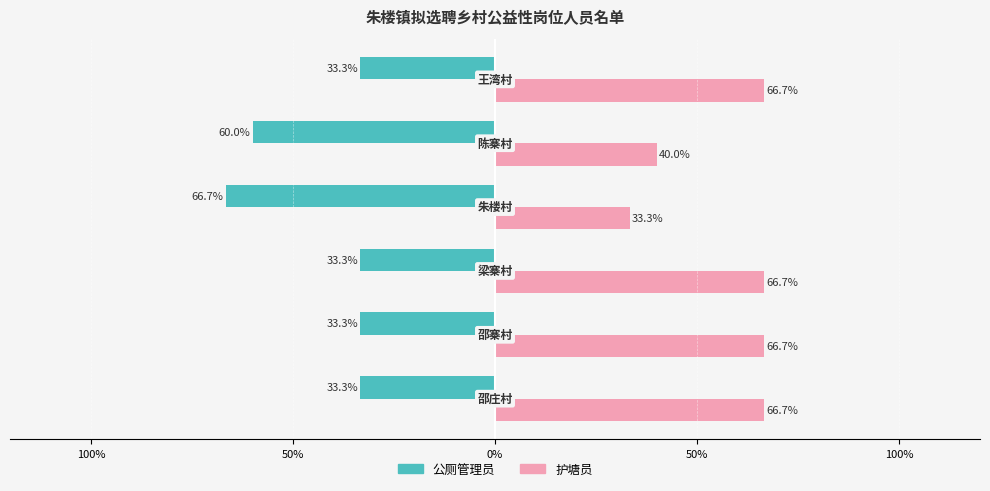

What are all the series names shown in the legend?

公厕管理员, 护塘员